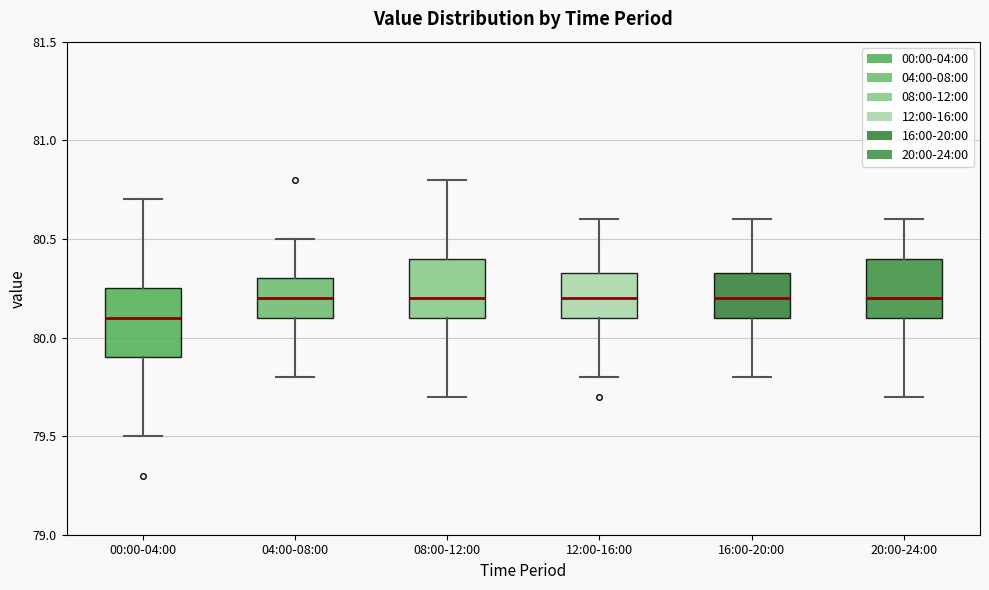

Reading left to right, transcribe this box plot: for each box, give where its median line is, the range the box spans, and where its two whiskers end, as read against the y-axis. The values are not printed on the chart, so give them approximately, as read against the axis.

00:00-04:00: median 80.10, box 79.90 to 80.25, whiskers 79.50 to 80.70
04:00-08:00: median 80.20, box 80.10 to 80.30, whiskers 79.80 to 80.50
08:00-12:00: median 80.20, box 80.10 to 80.40, whiskers 79.70 to 80.80
12:00-16:00: median 80.20, box 80.10 to 80.35, whiskers 79.80 to 80.60
16:00-20:00: median 80.20, box 80.10 to 80.35, whiskers 79.80 to 80.60
20:00-24:00: median 80.20, box 80.10 to 80.40, whiskers 79.70 to 80.60